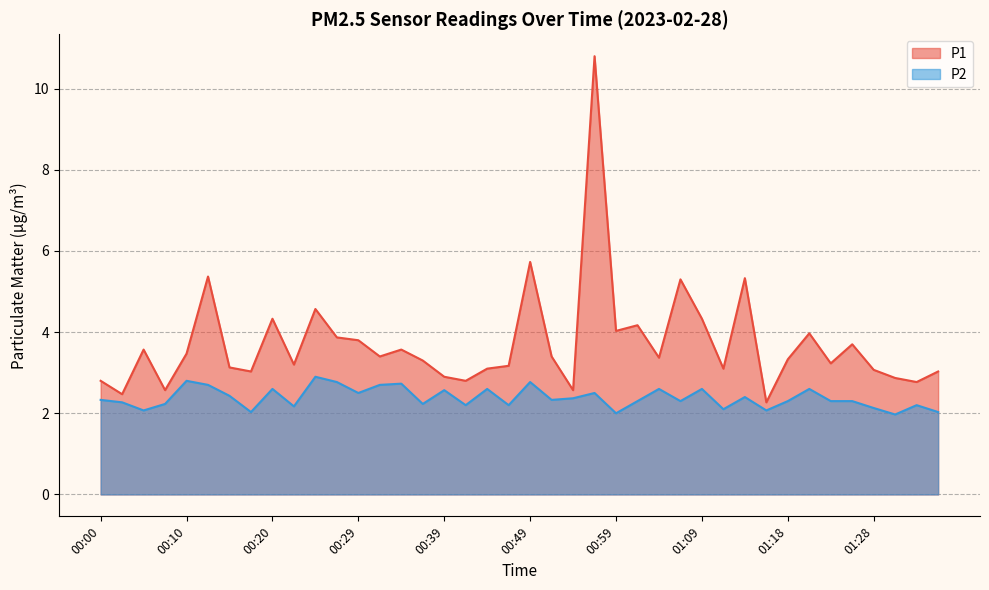

How many values in the P2 series are below 2?

1